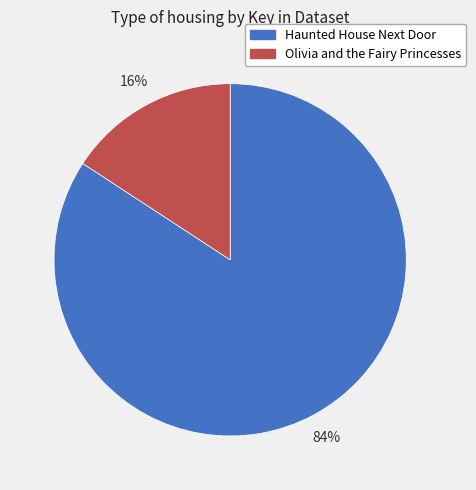

Which slice is the largest?

Haunted House Next Door